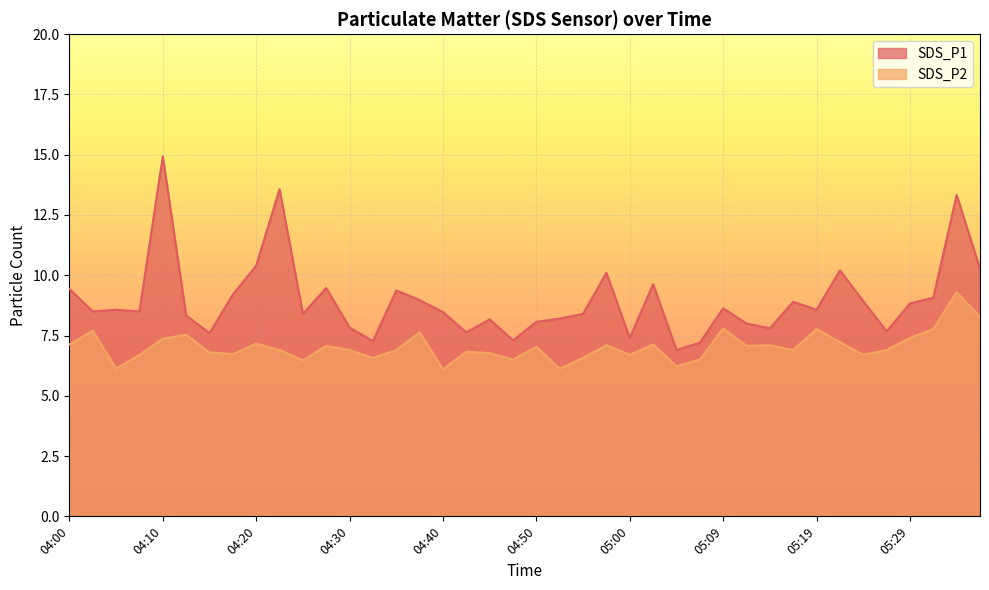

What is the average value of the SDS_P1 series?

9.0